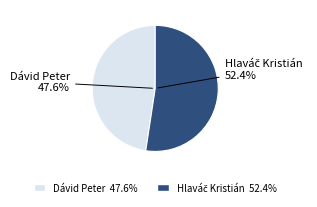

Which has a higher value, Hlaváč Kristián or Dávid Peter?

Hlaváč Kristián